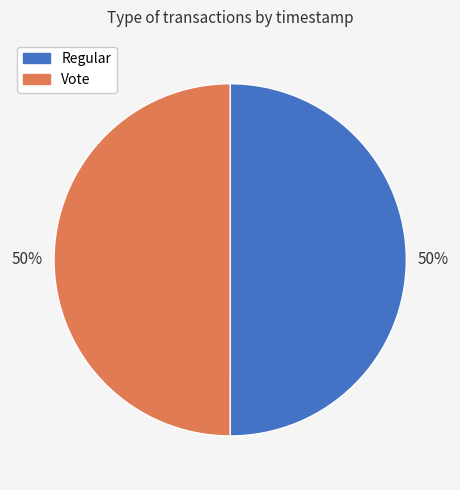

Is it true that Vote is 42% of the pie?

False